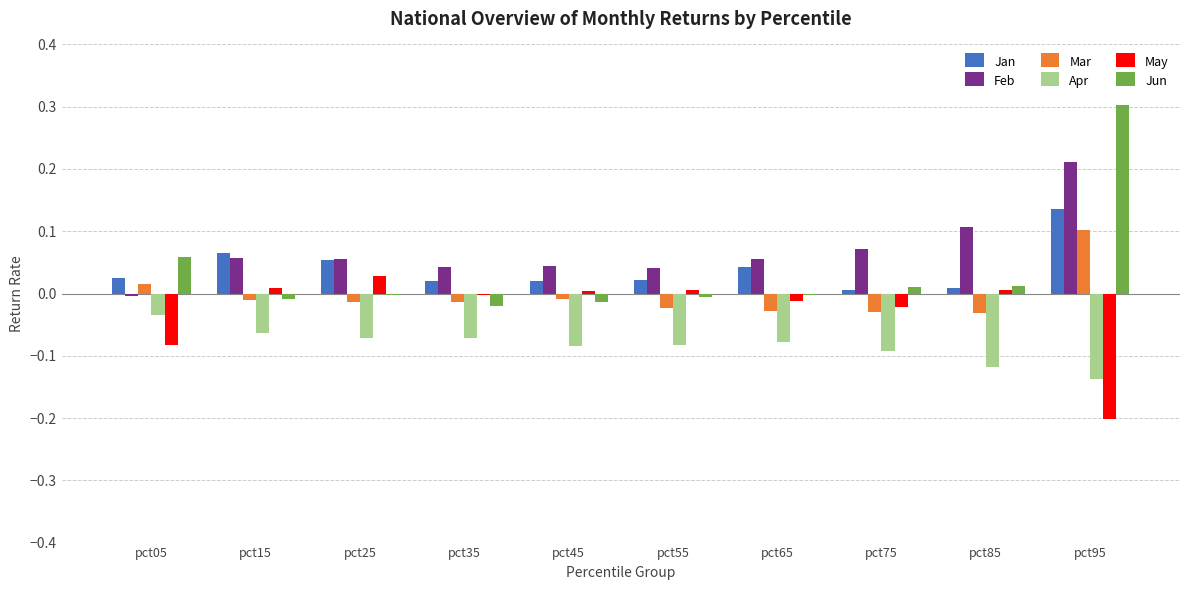

At which category does the chart reach its peak across all series?

pct95